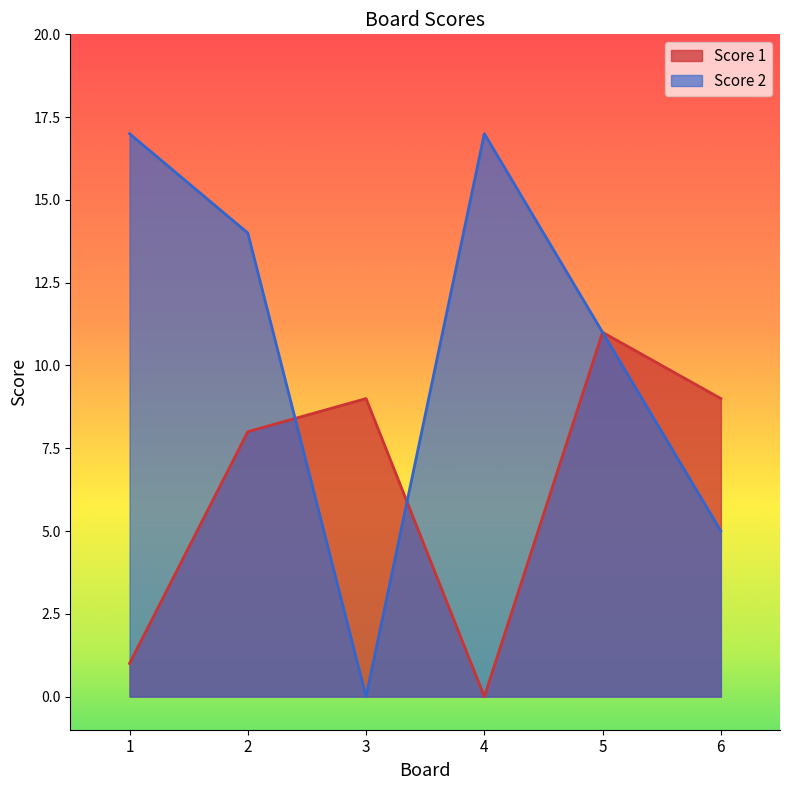

What is the value of the Score 1 point at the 2nd from the left?

8